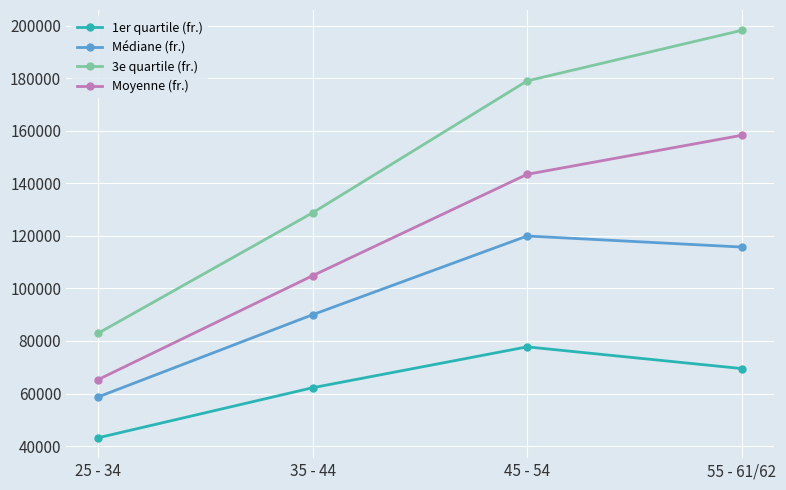

True or false: 1er quartile (fr.) has a value of 12178.3 at 25 - 34.

False